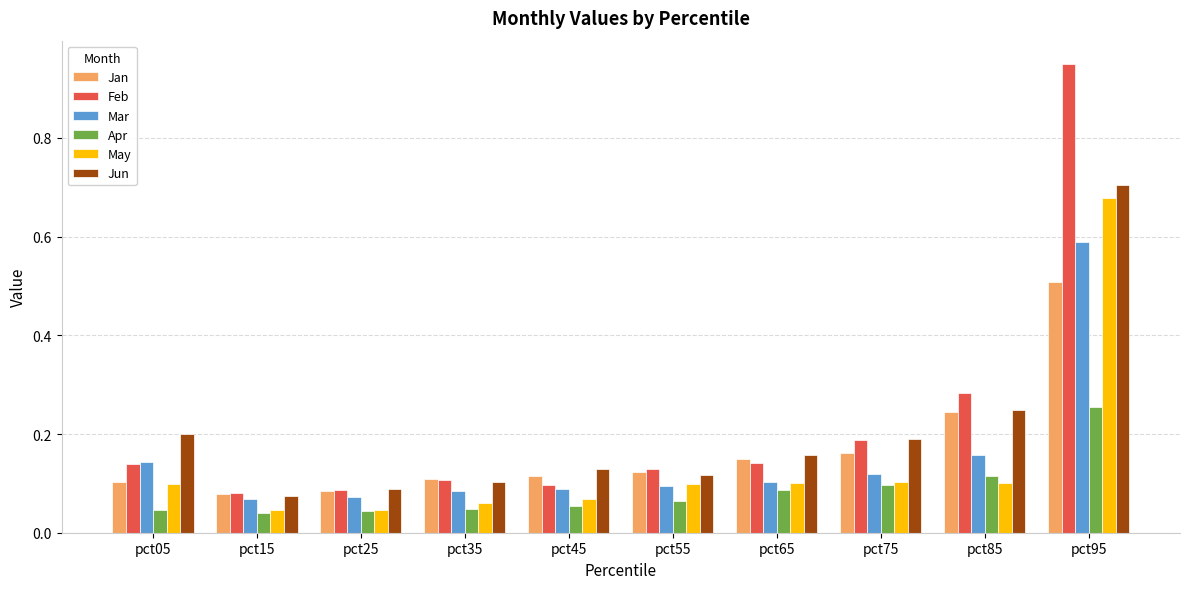

Which category has the highest value across all series?

pct95